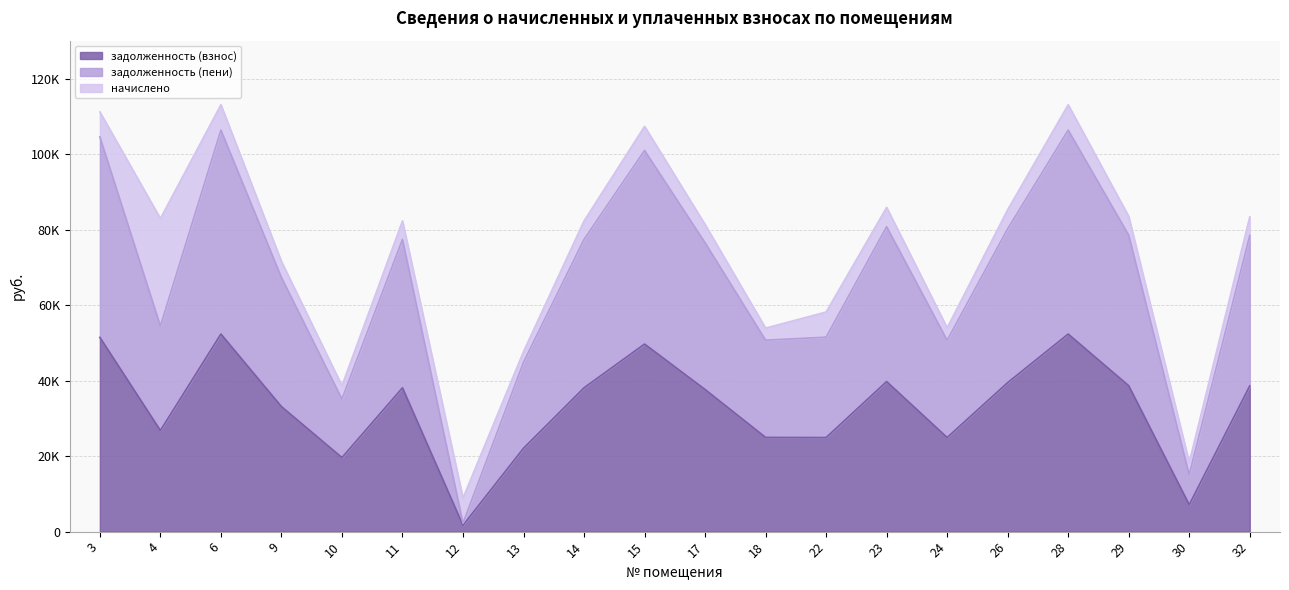

Which series has the largest range (max minus min)?

задолженность (пени)